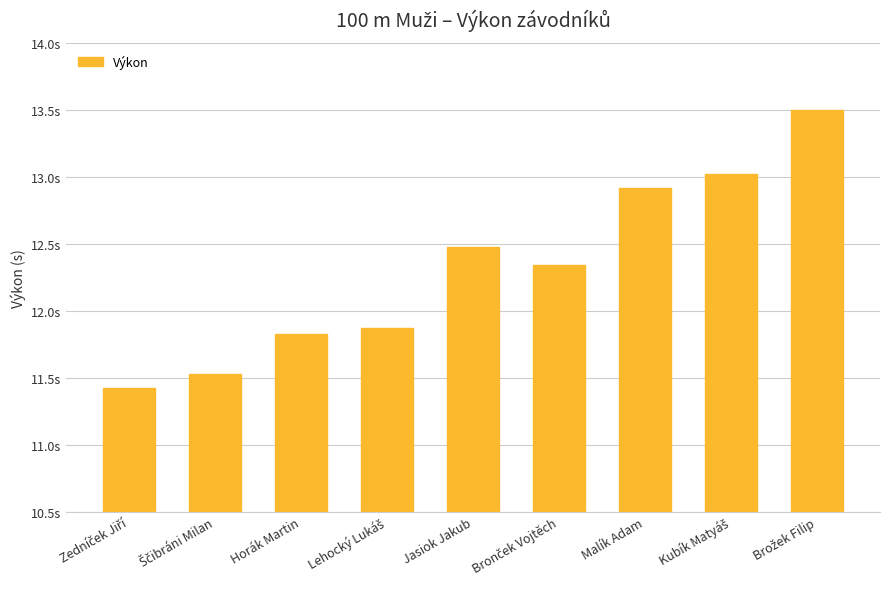

Reading left to right, extract all data points from this chart.

Zedníček Jiří=11.4	Ščibráni Milan=11.5	Horák Martin=11.8	Lehocký Lukáš=11.9	Jasiok Jakub=12.5	Bronček Vojtěch=12.3	Malík Adam=12.9	Kubík Matyáš=13.0	Brožek Filip=13.5